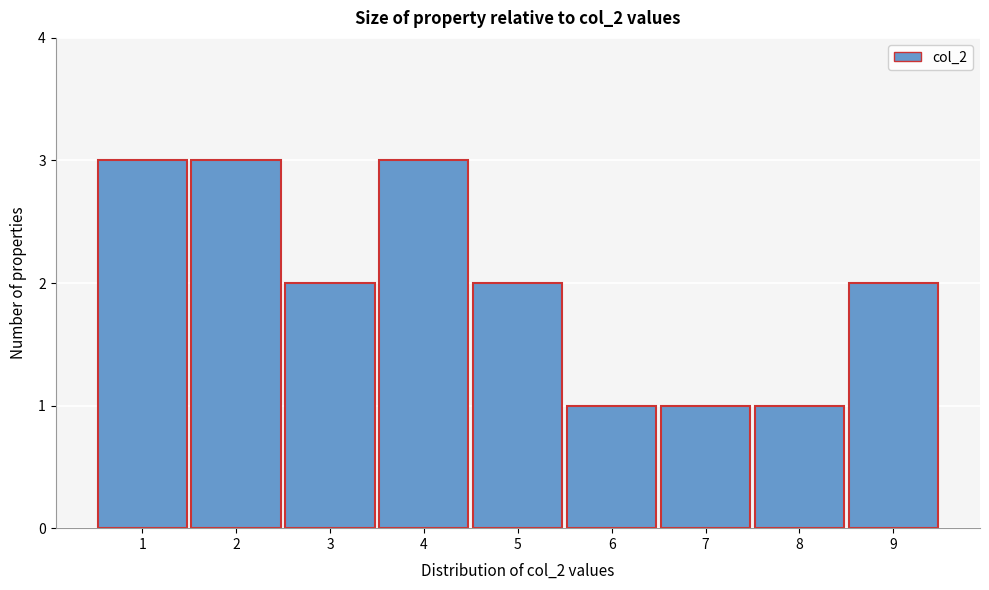

How tall is the bar that spans 2.5 to 3.5 on the x-axis? The values are not printed on the chart, so give them approximately, as read against the axis.

2